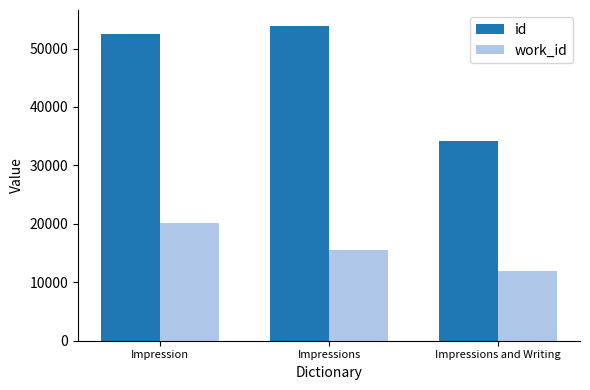

Reading left to right, extract all data points from this chart.

id: 52424	53901	34220
work_id: 20157	15451	11939